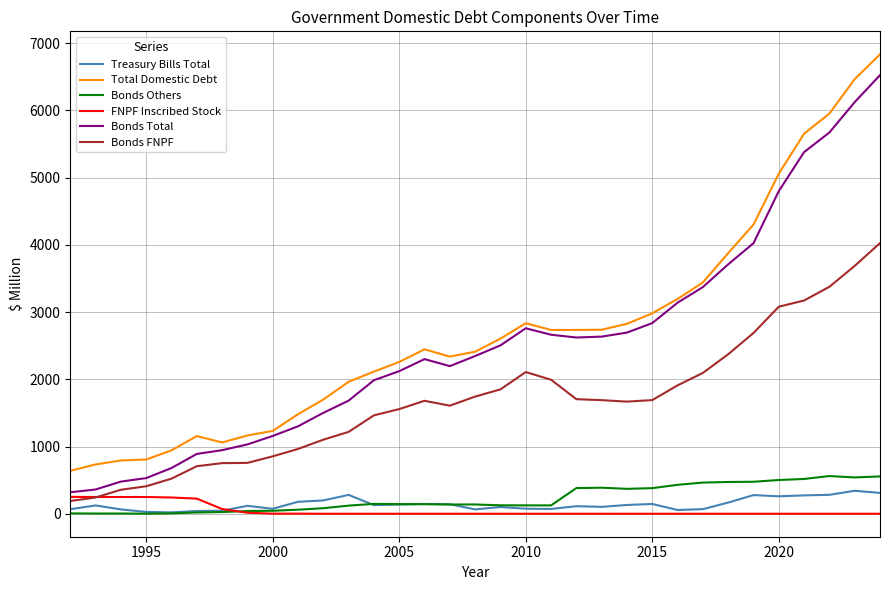

What is the maximum value for Bonds FNPF?

4026.3